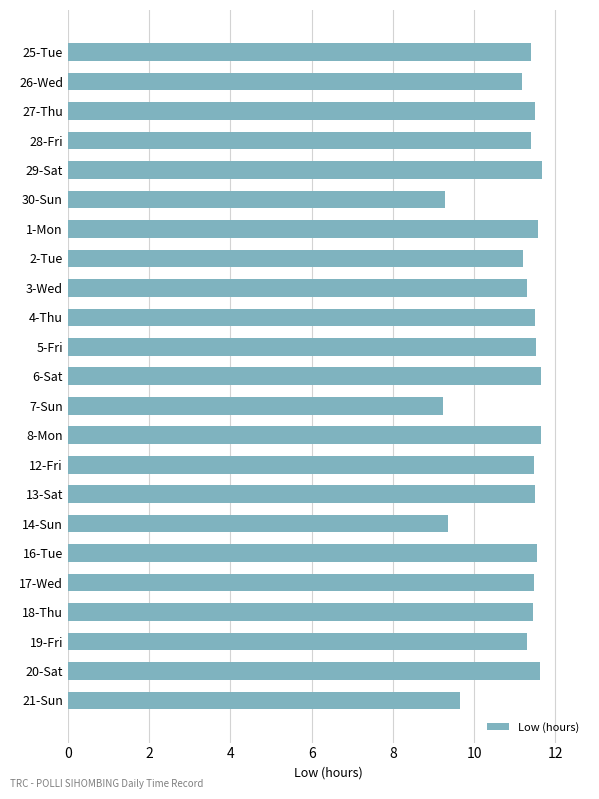

Approximately how many times larger is the value at 28-Fri compared to 25-Tue?

1.0